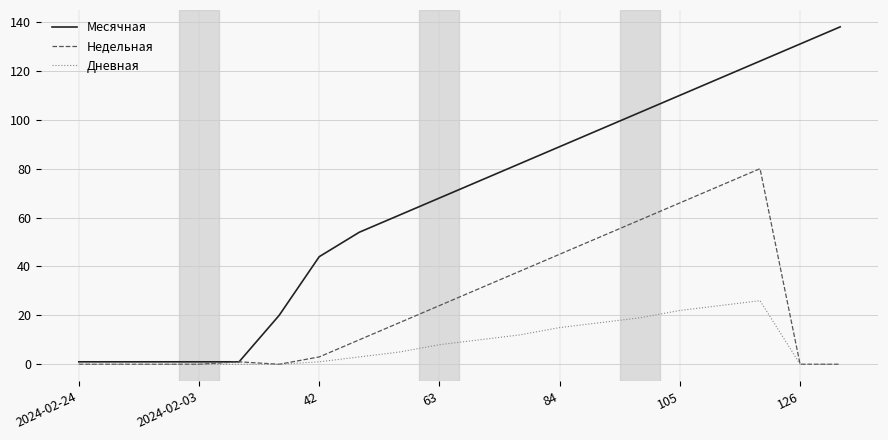

Which series has the largest range (max minus min)?

Месячная